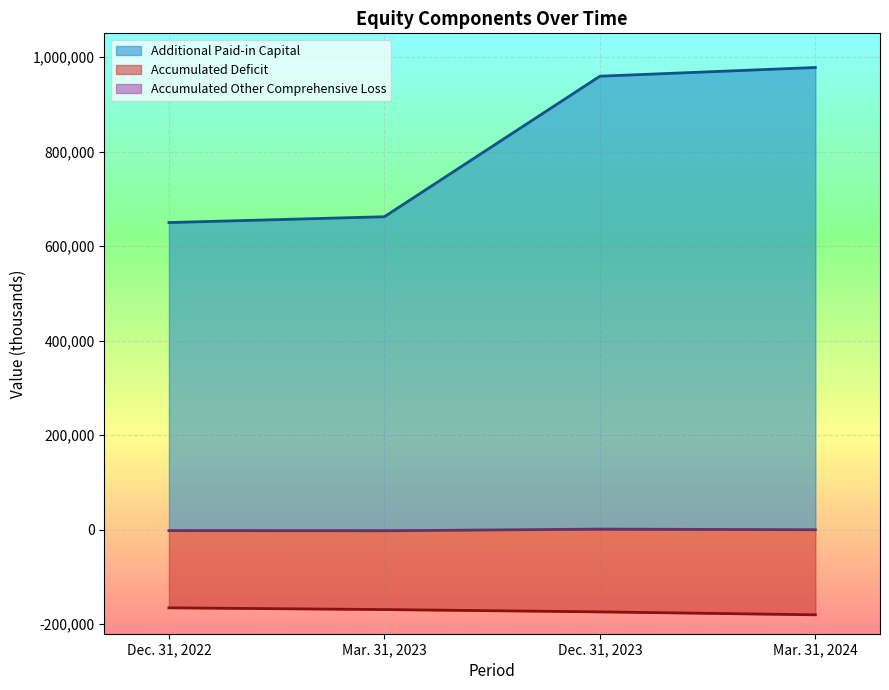

At which category does Accumulated Other Comprehensive Loss reach its first local peak?

Dec. 31, 2023